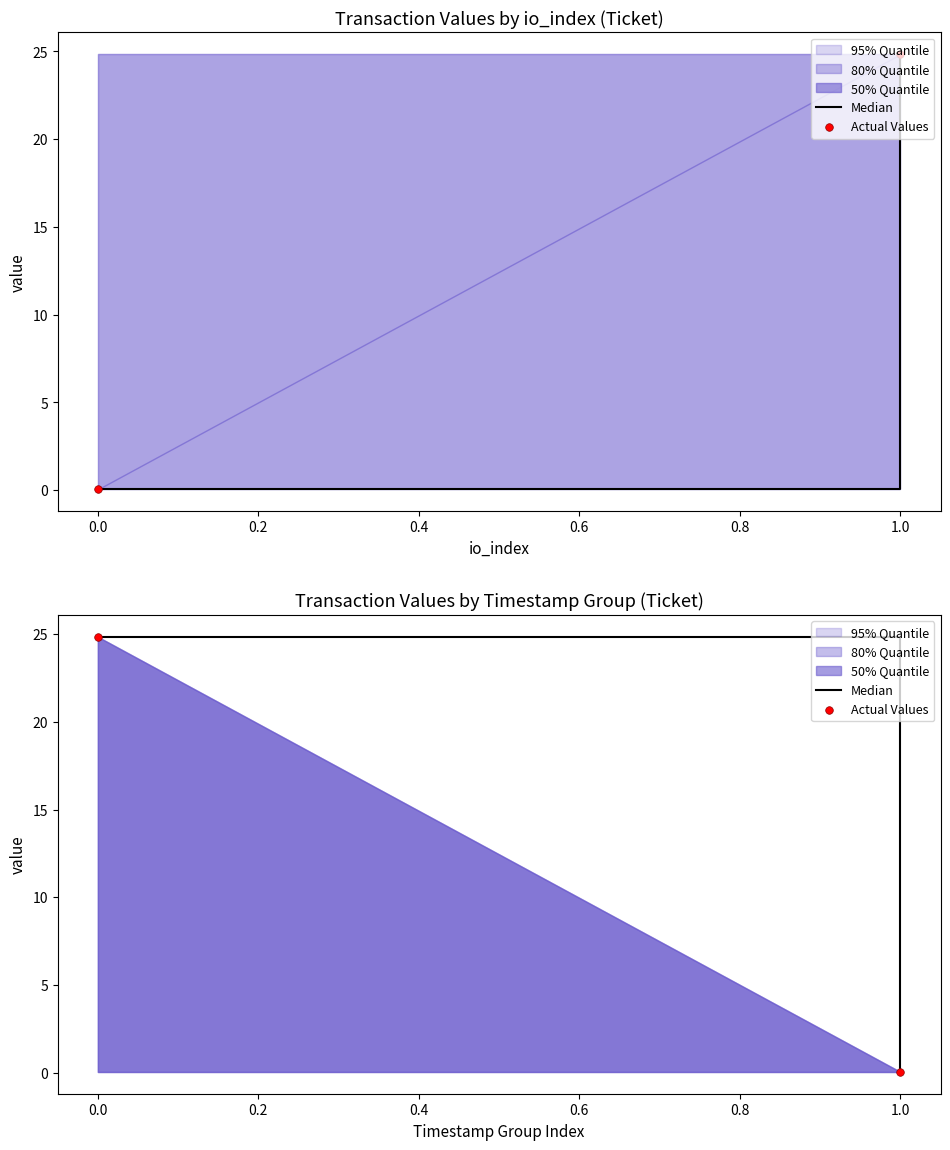

What is the total value across all series at 1.0?

0.1